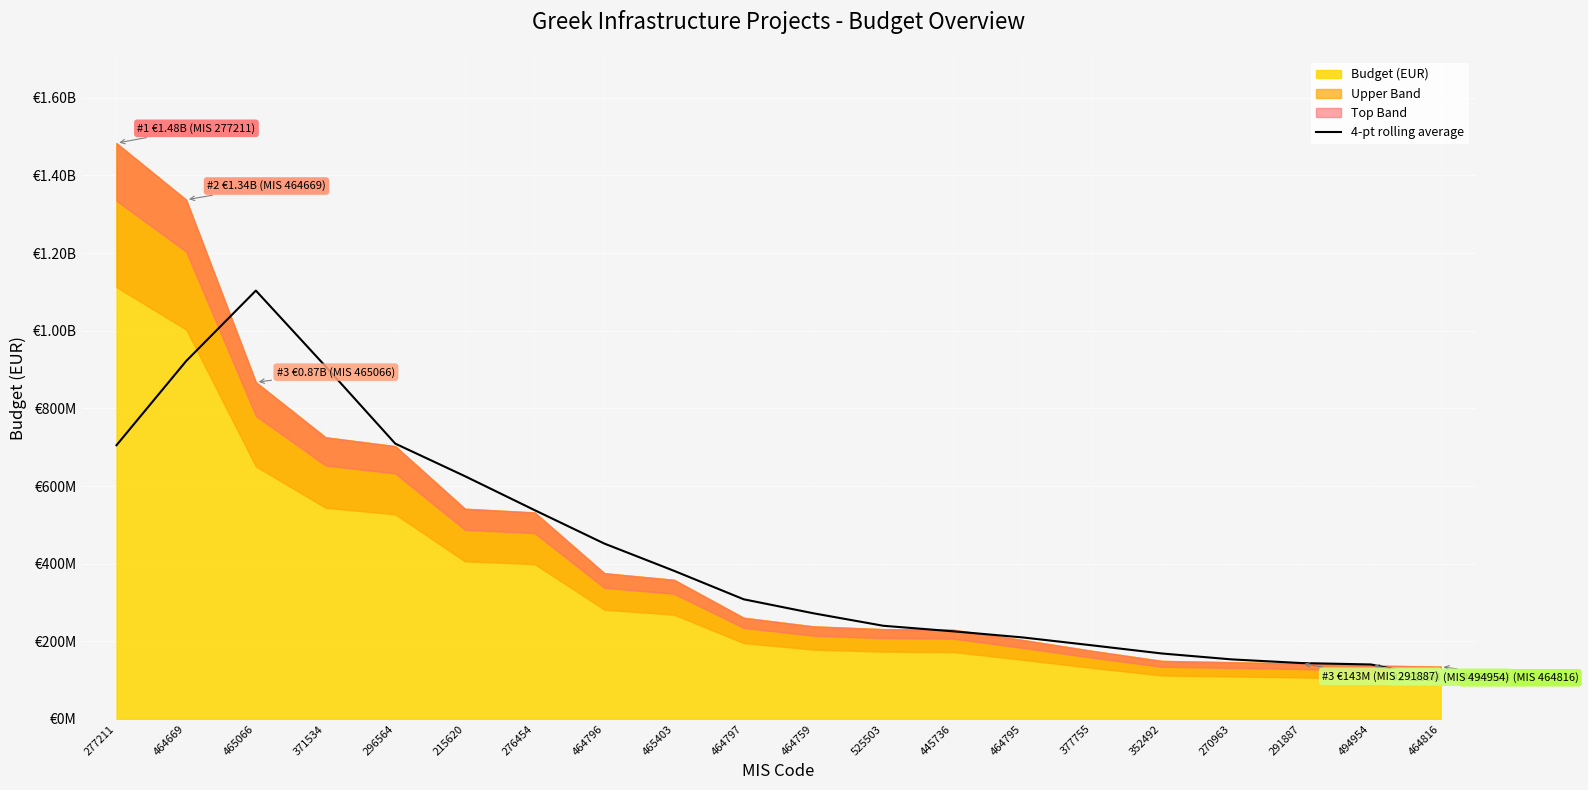

At which label is the value closest to 603510238?

215620